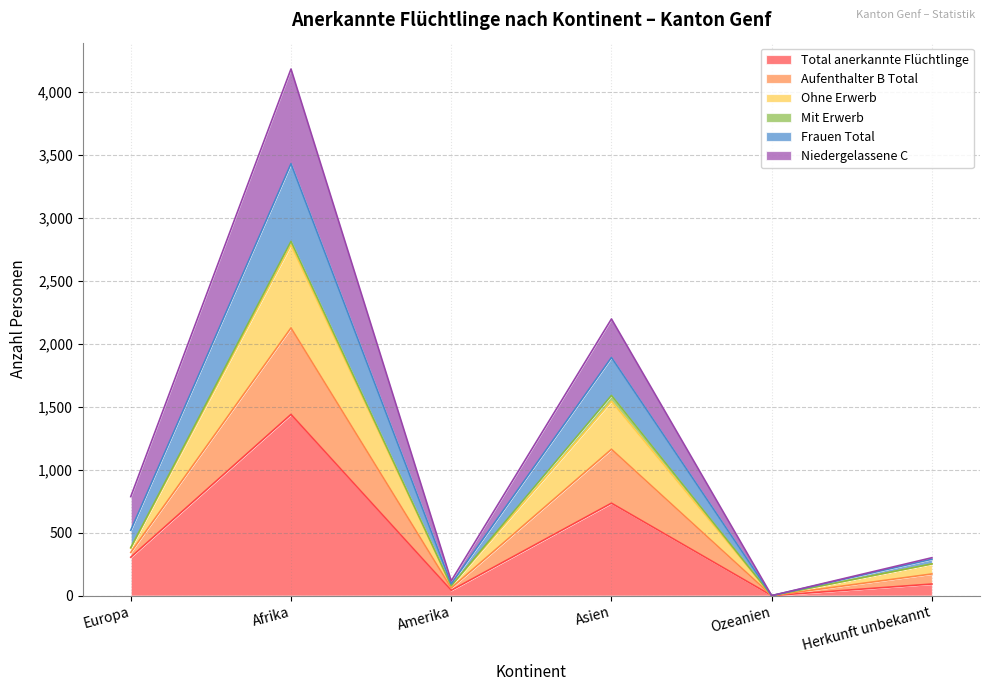

What is the spread (max minus min) of values at Asien?

1463